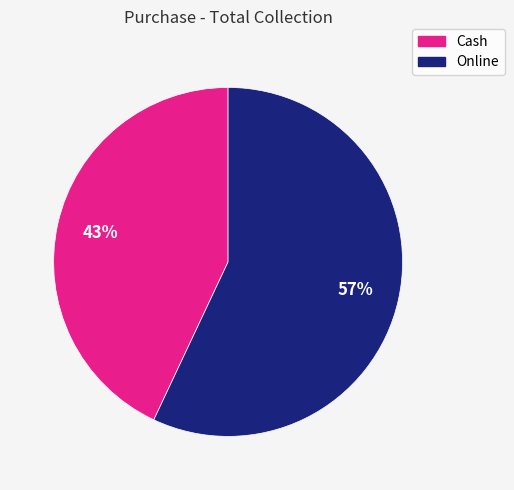

What percentage is the Cash slice, to the nearest percent?

43%